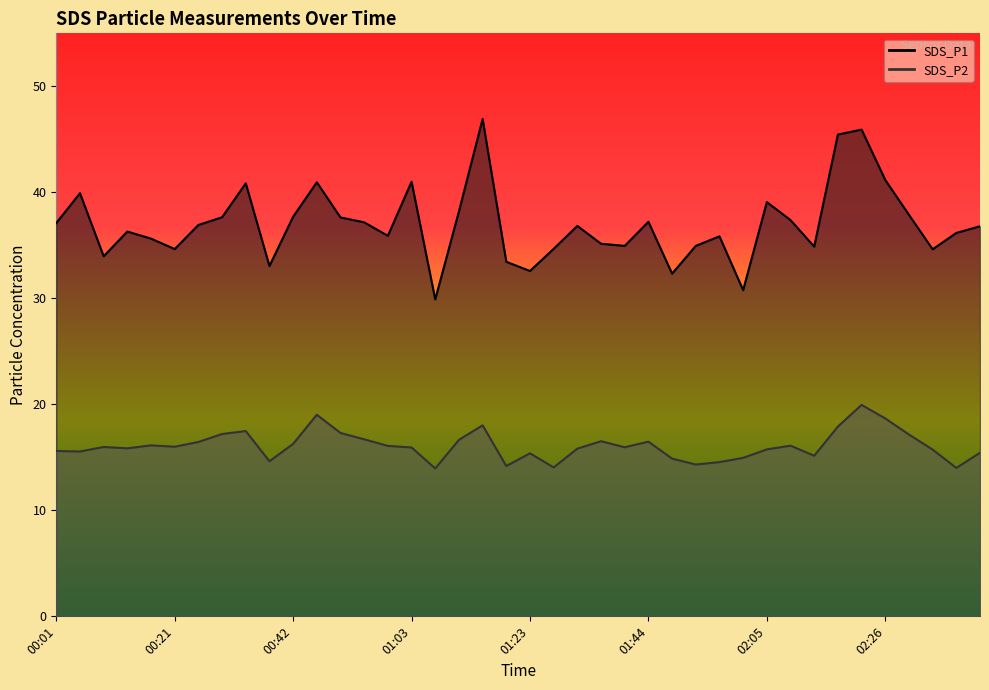

Read the SDS_P1 value at 01:03.

41.0